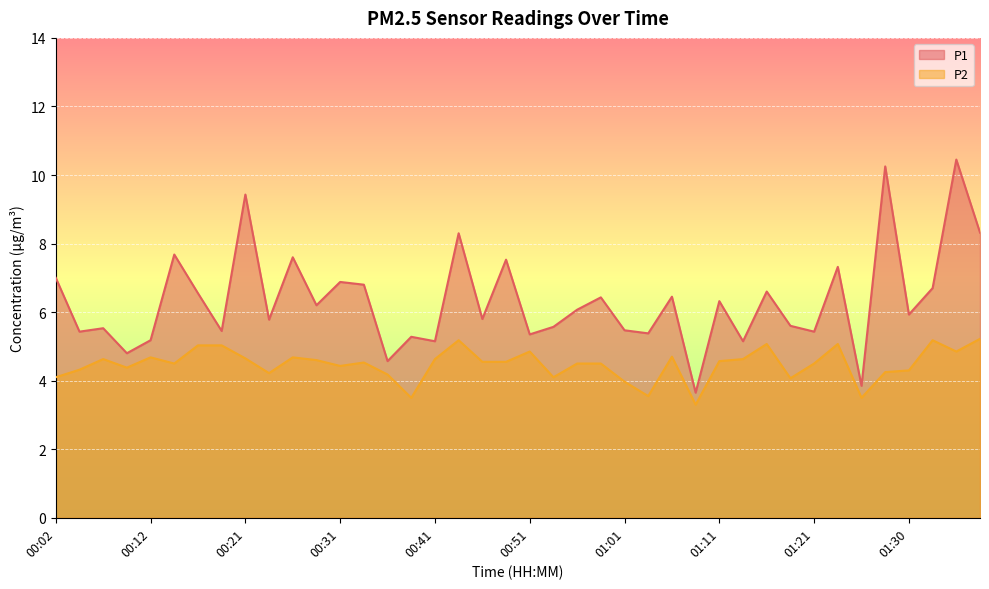

Where is P2 nearest to the value 4?

01:01